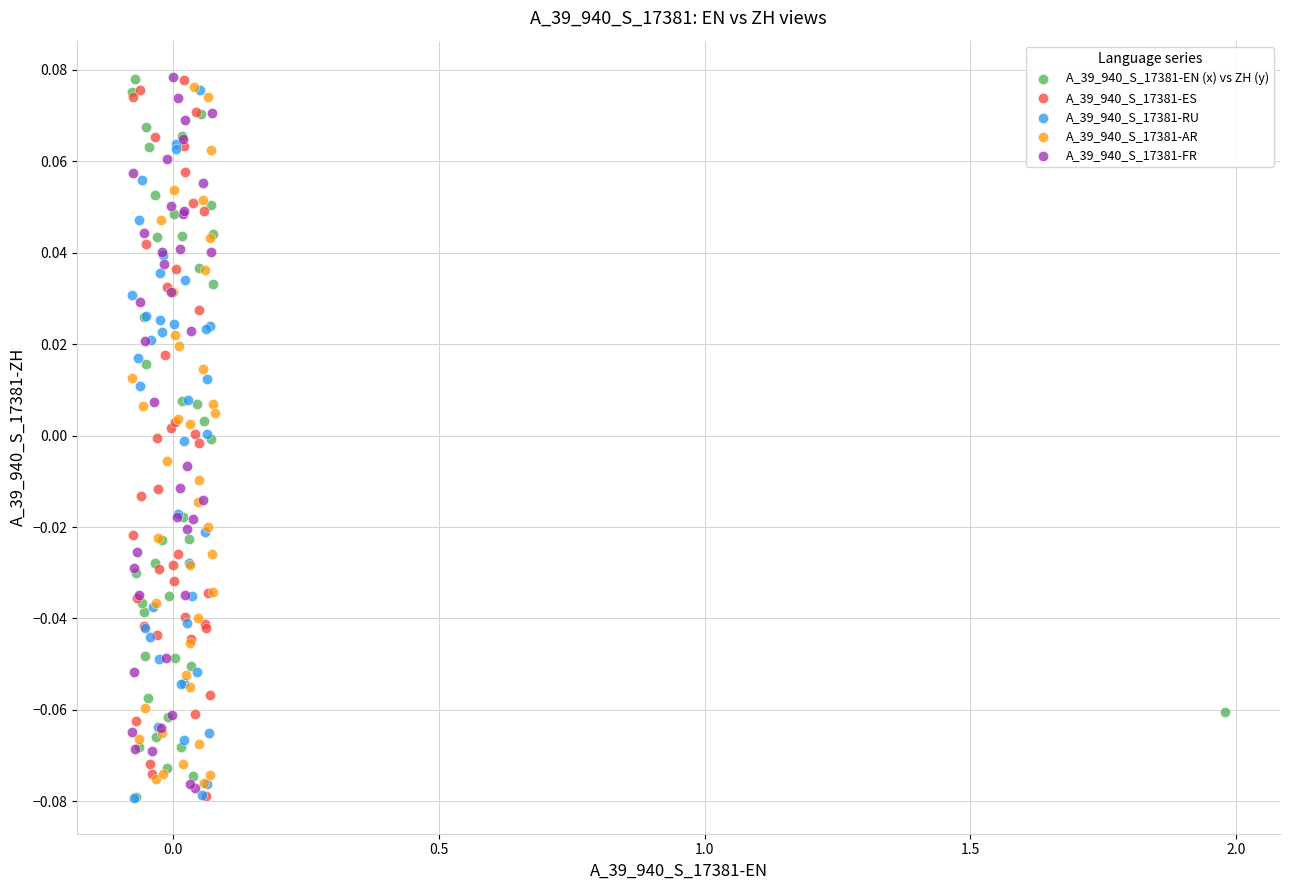

What are all the series names shown in the legend?

A_39_940_S_17381-EN (x) vs ZH (y), A_39_940_S_17381-ES, A_39_940_S_17381-RU, A_39_940_S_17381-AR, A_39_940_S_17381-FR